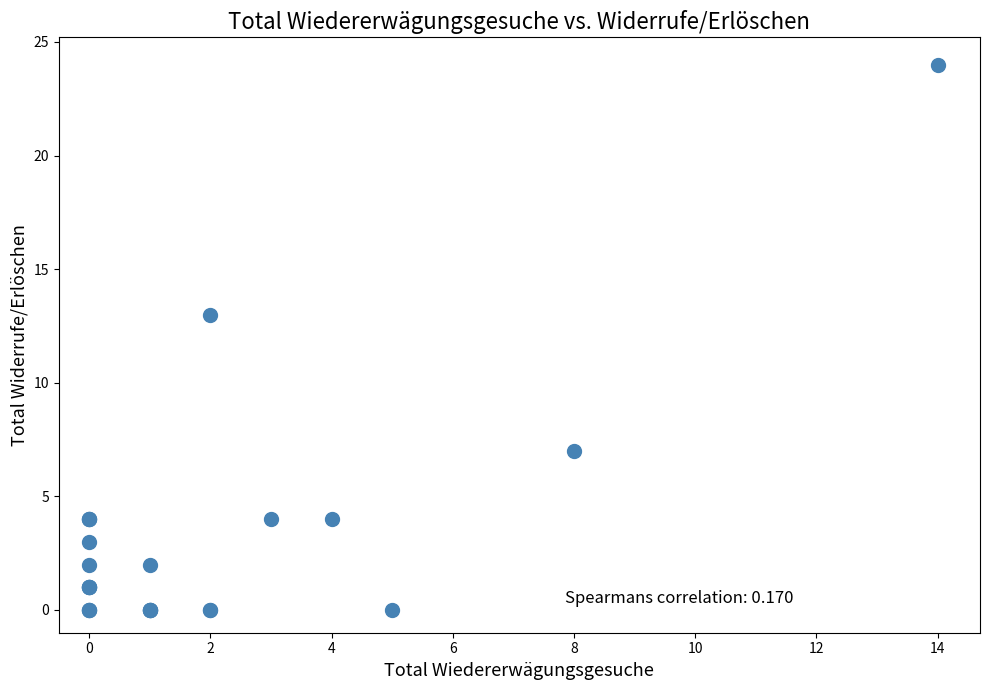

What Y value in the scatter plot is closest to 12?

13